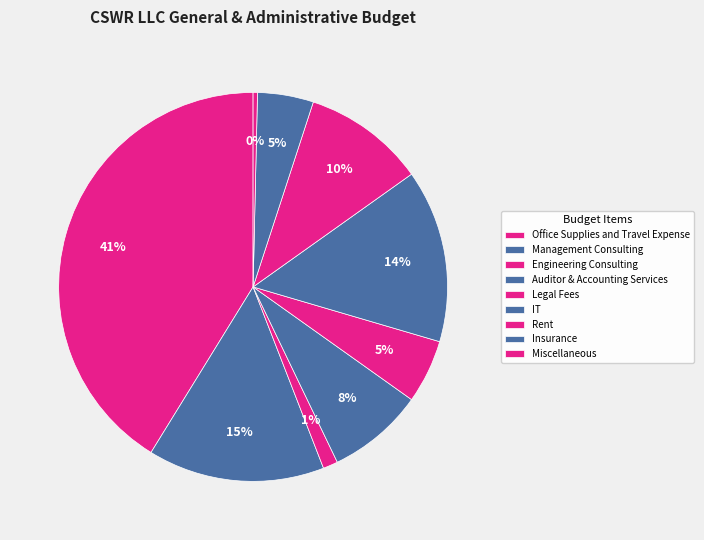

Count the number of slices in the pie.

9